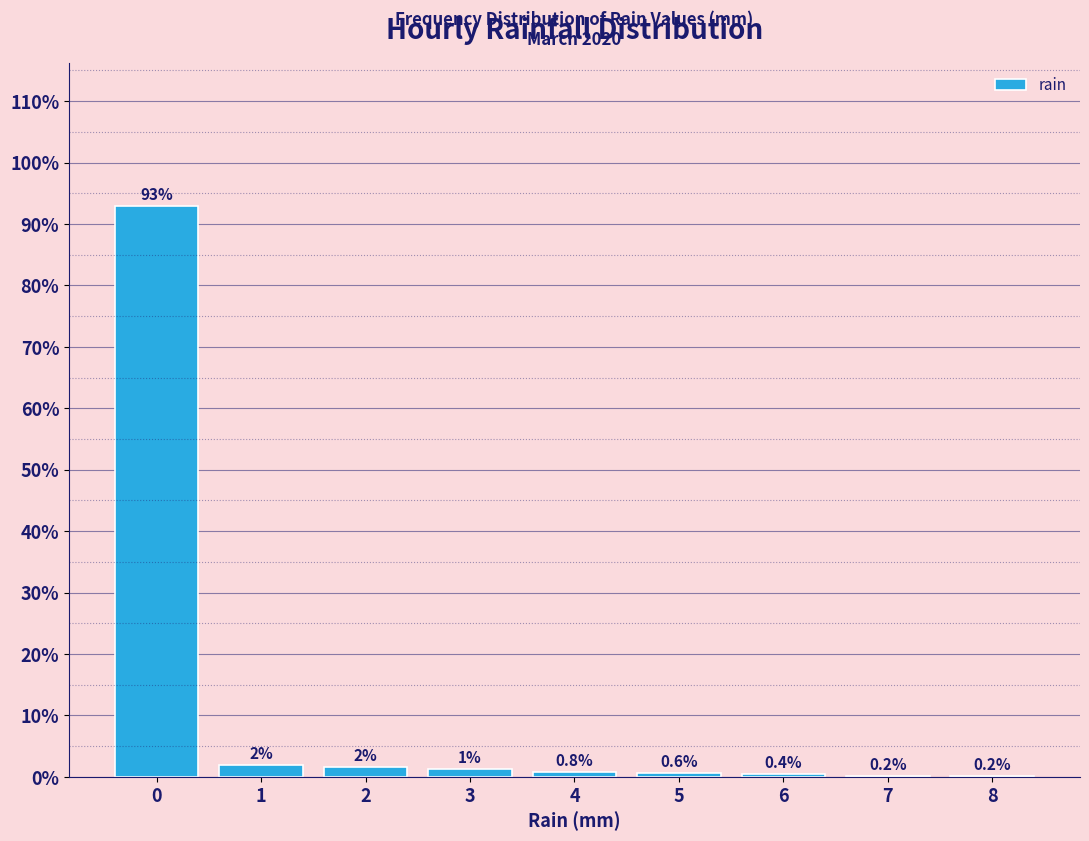

Over which range of the x-axis is the bar tallest?

-0.5 to 0.5